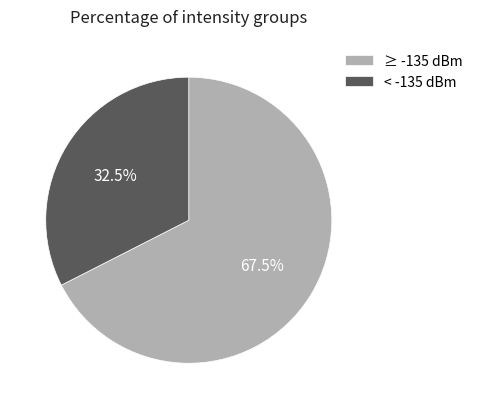

Do < -135 dBm and ≥ -135 dBm together represent more than half of the pie?

Yes